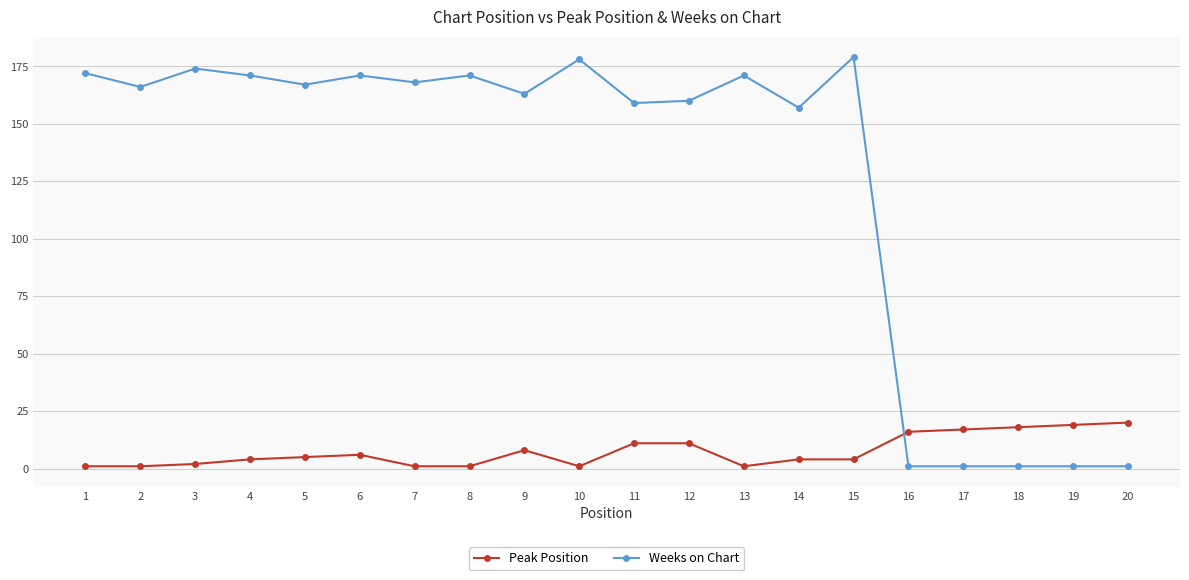

How many times do Weeks on Chart and Peak Position cross each other?

1